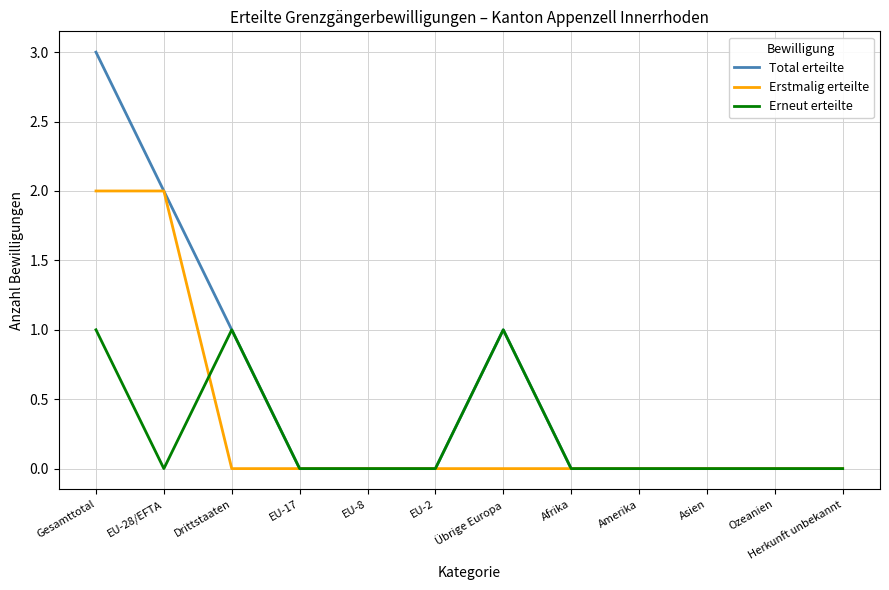

True or false: Total erteilte has a value of 3 at Gesamttotal.

True